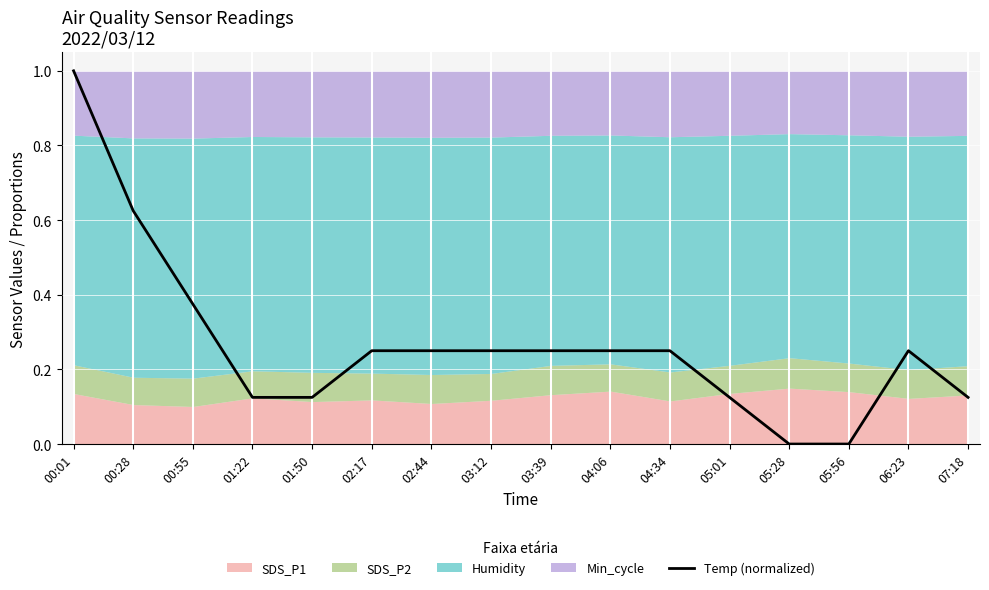

Reading left to right, extract all data points from this chart.

1.0	0.6	0.4	0.1	0.1	0.2	0.2	0.2	0.2	0.2	0.2	0.1	0.0	0.0	0.2	0.1